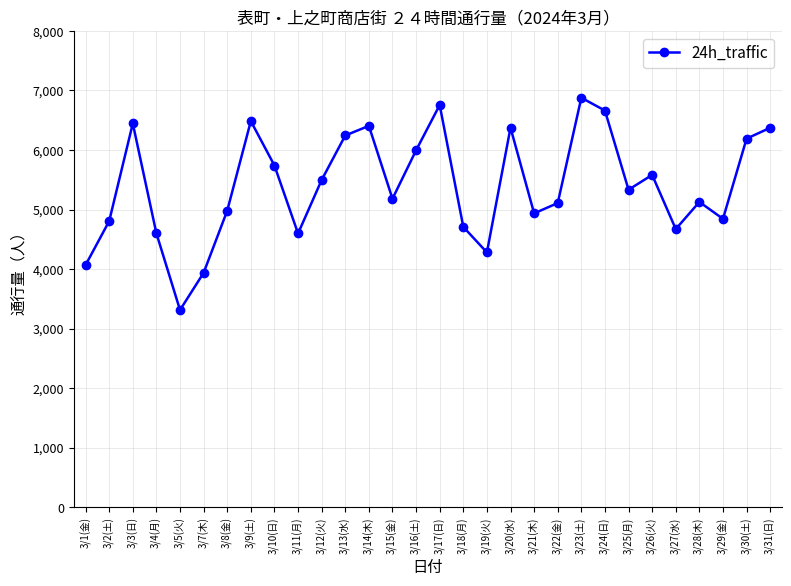

What is the label of the 27th point from the right?

3/4(月)